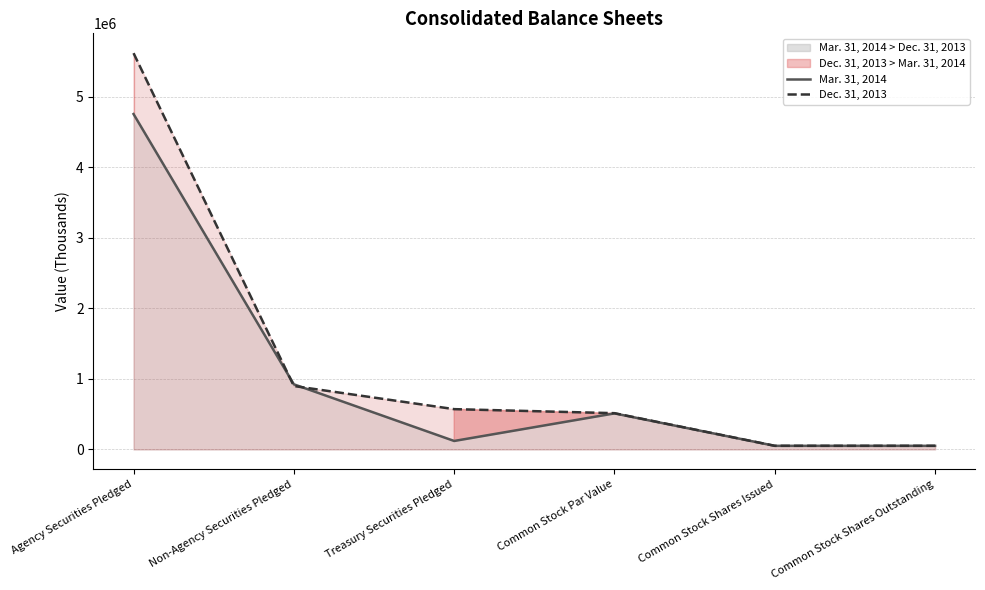

Which series changed the most between Treasury Securities Pledged and Common Stock Shares Outstanding?

Dec. 31, 2013